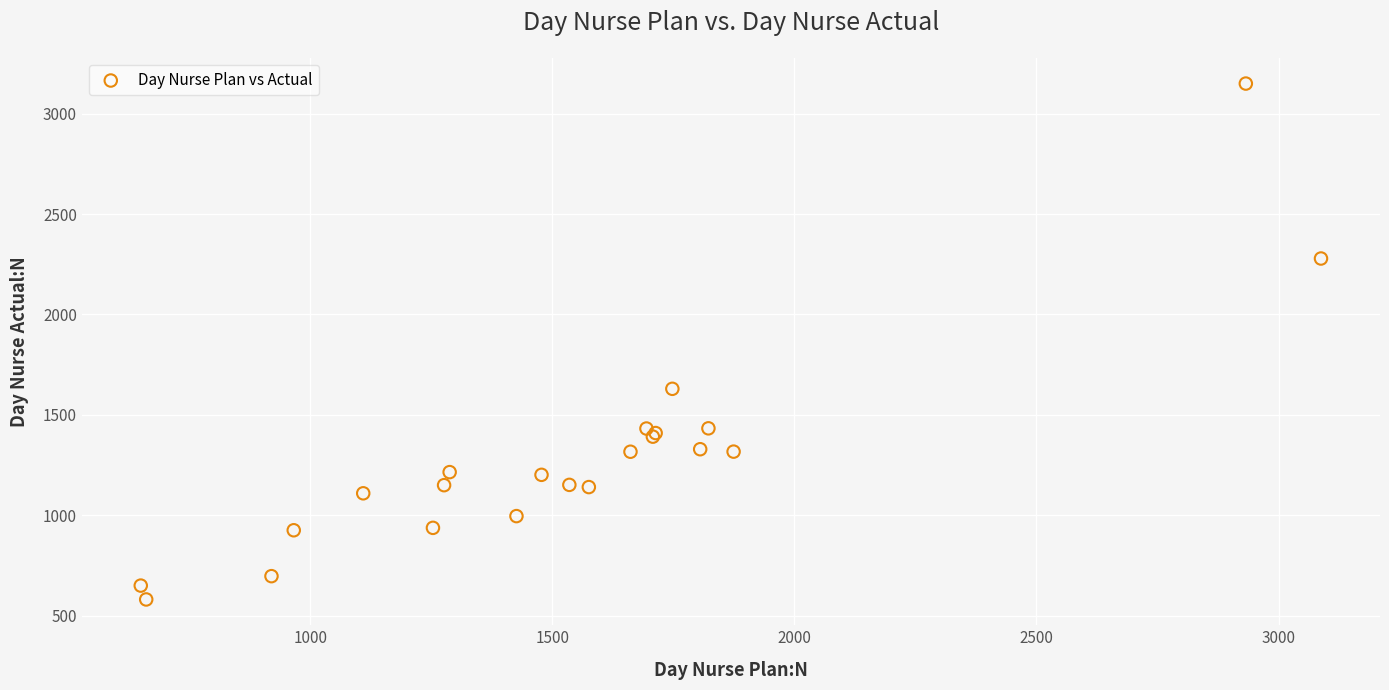

What Y value in the scatter plot is closest to 1865?

1629.8